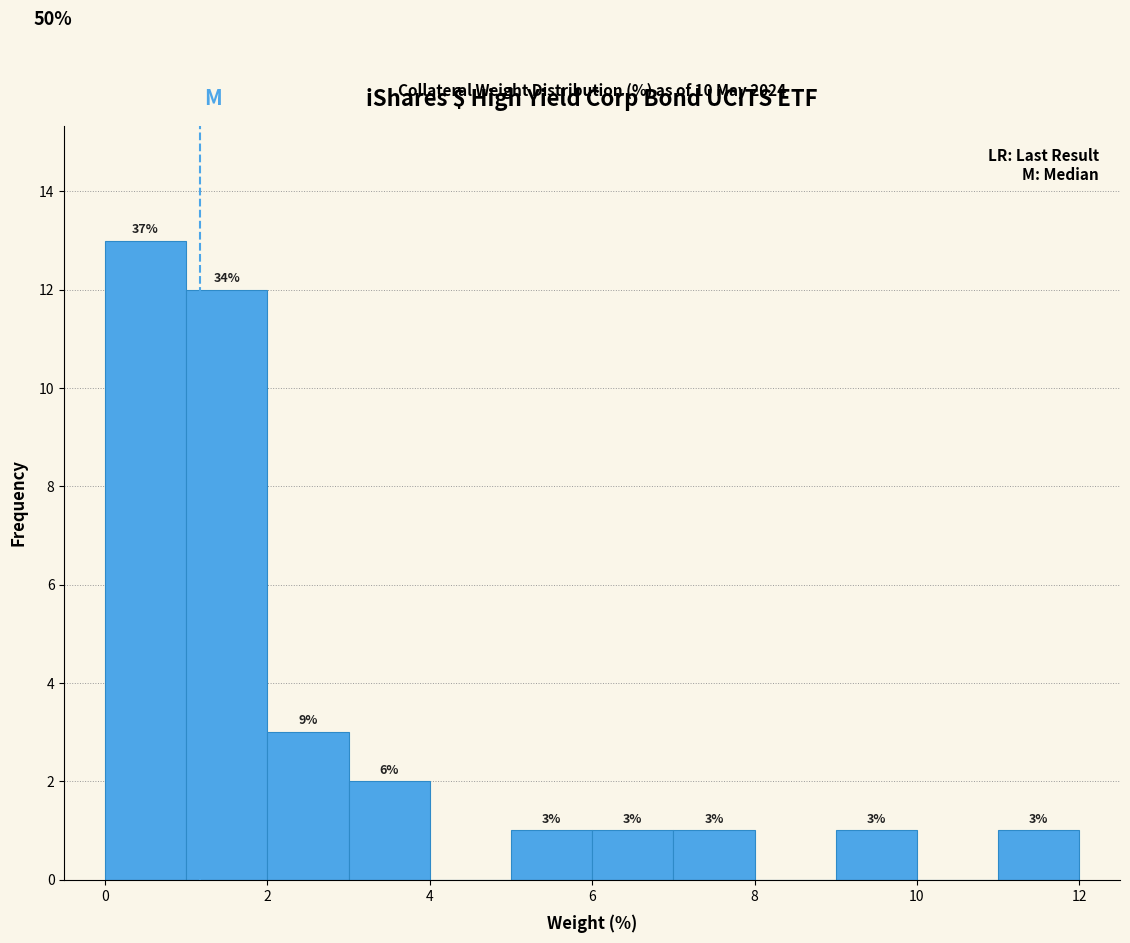

Which range on the x-axis has the tallest bar?

0 to 1